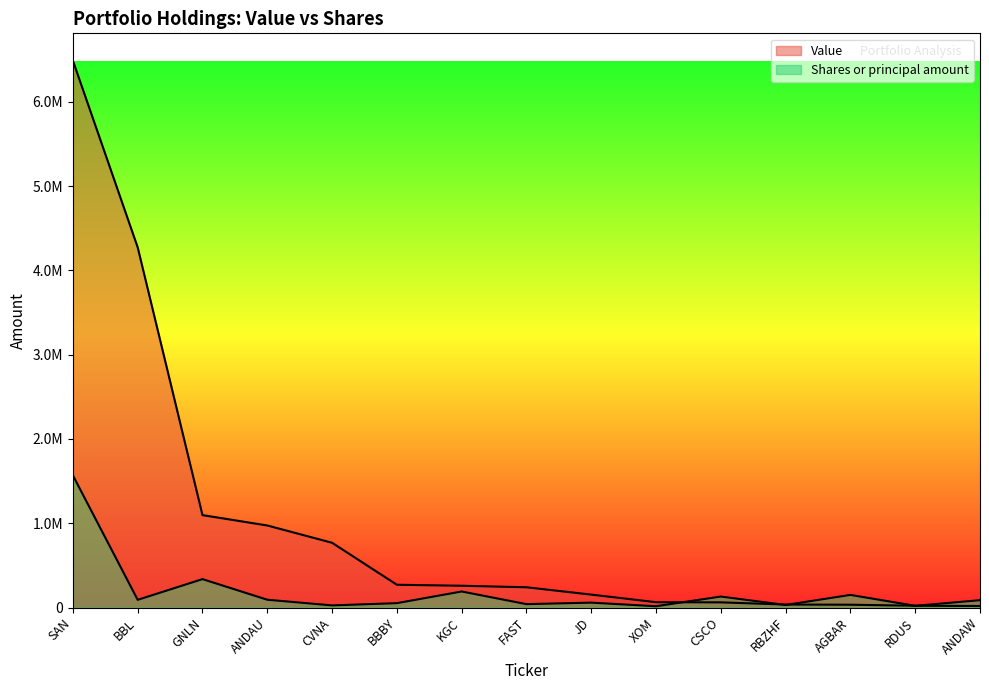

Reading left to right, extract all data points from this chart.

Value: SAN=6487000	BBL=4272000	GNLN=1096000	ANDAU=973000	CVNA=768000	BBBY=270000	KGC=258000	FAST=240000	JD=153000	XOM=63000	CSCO=61000	RBZHF=35000	AGBAR=33000	RDUS=21000	ANDAW=18000
Shares or principal amount: SAN=1566986	BBL=90868	GNLN=336686	ANDAU=92157	CVNA=25000	BBBY=51500	KGC=190000	FAST=40000	JD=57600	XOM=15000	CSCO=130000	RBZHF=29942	AGBAR=149402	RDUS=20000	ANDAW=86810